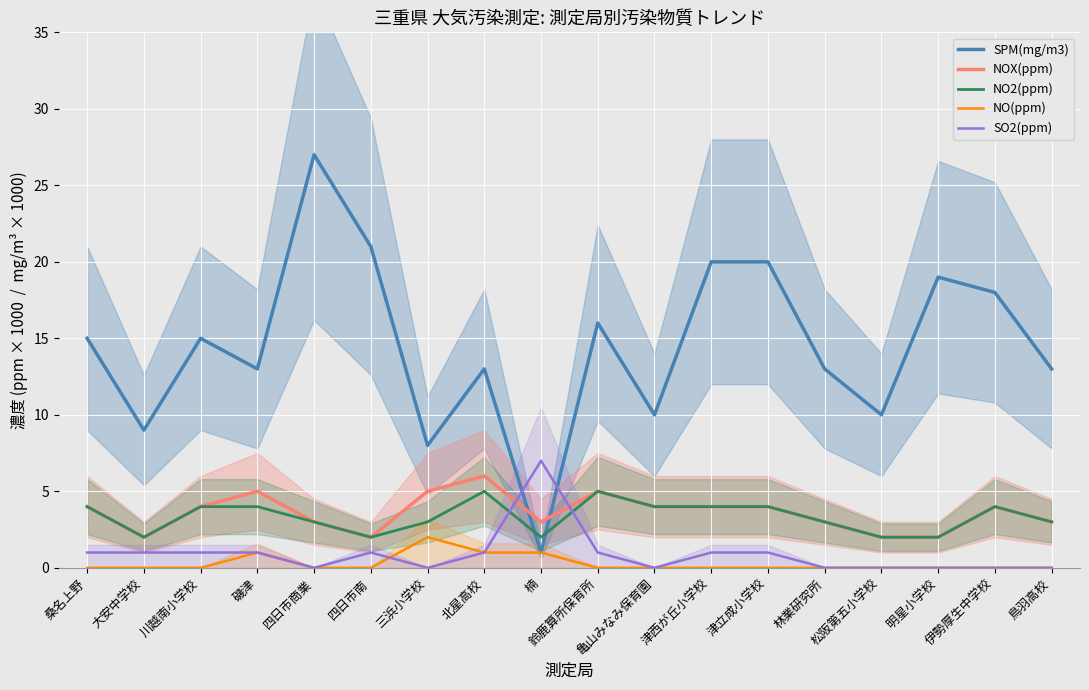

Where is SO2(ppm) nearest to the value 3?

桑名上野